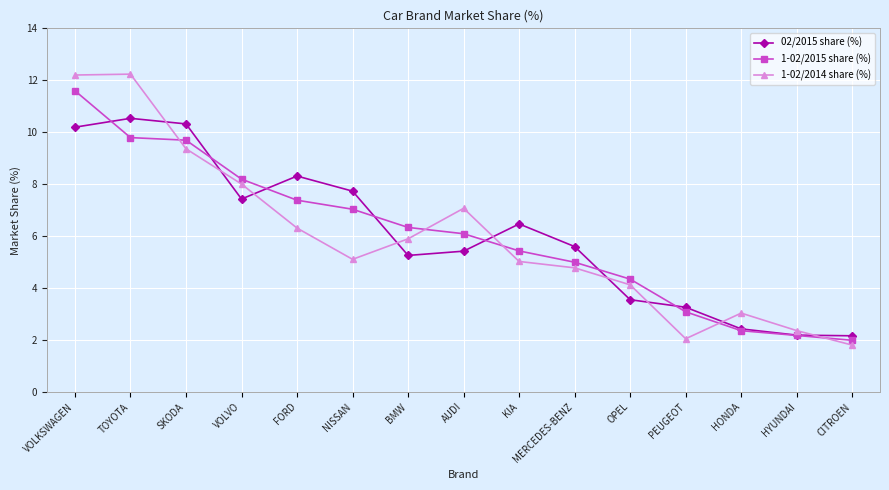

How many values in the 02/2015 share (%) series are below 5?

5